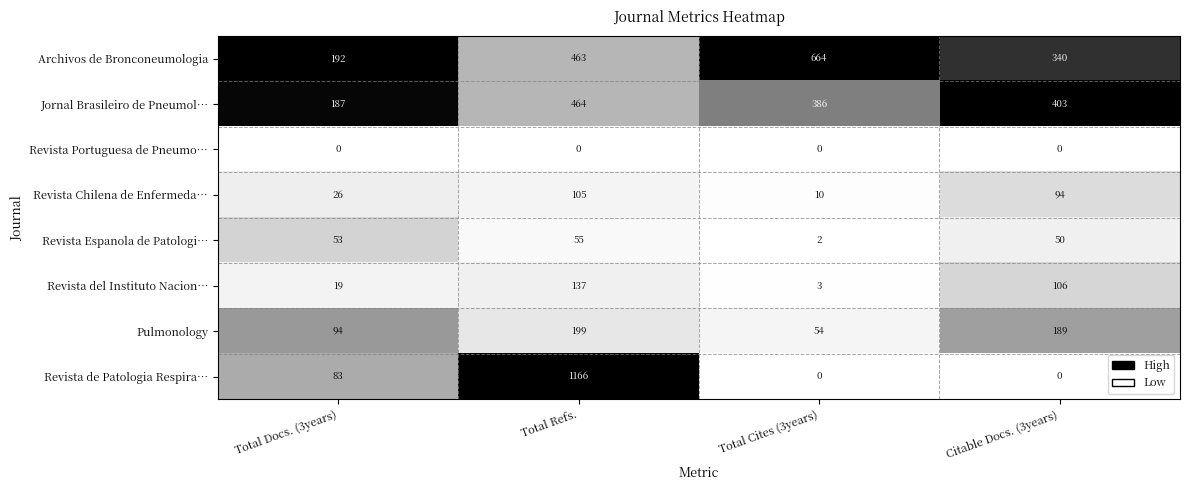

True or false: Revista del Instituto Nacion… has a value of 7 at Total Docs. (3years).

False